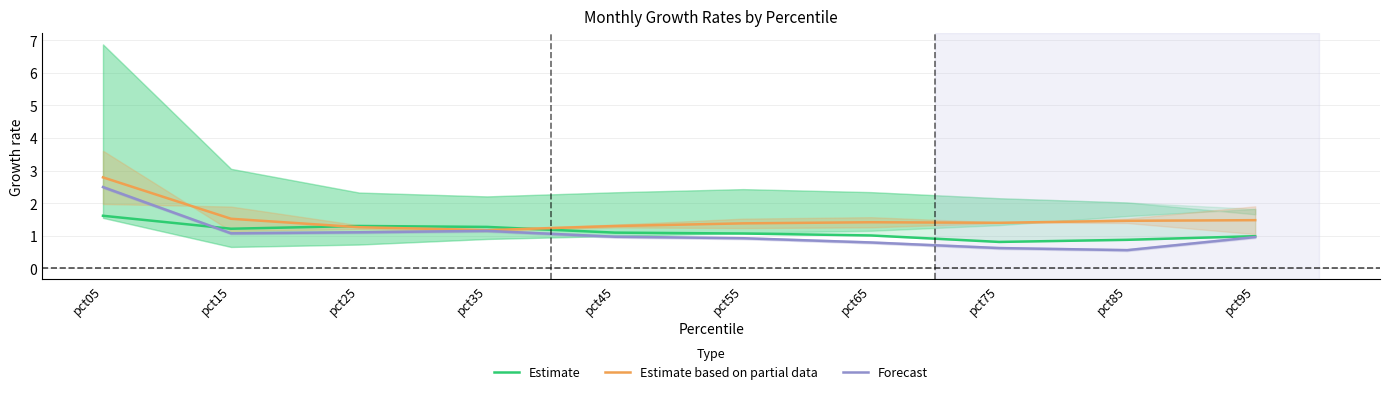

Which category has the highest value in the Estimate based on partial data series?

pct05